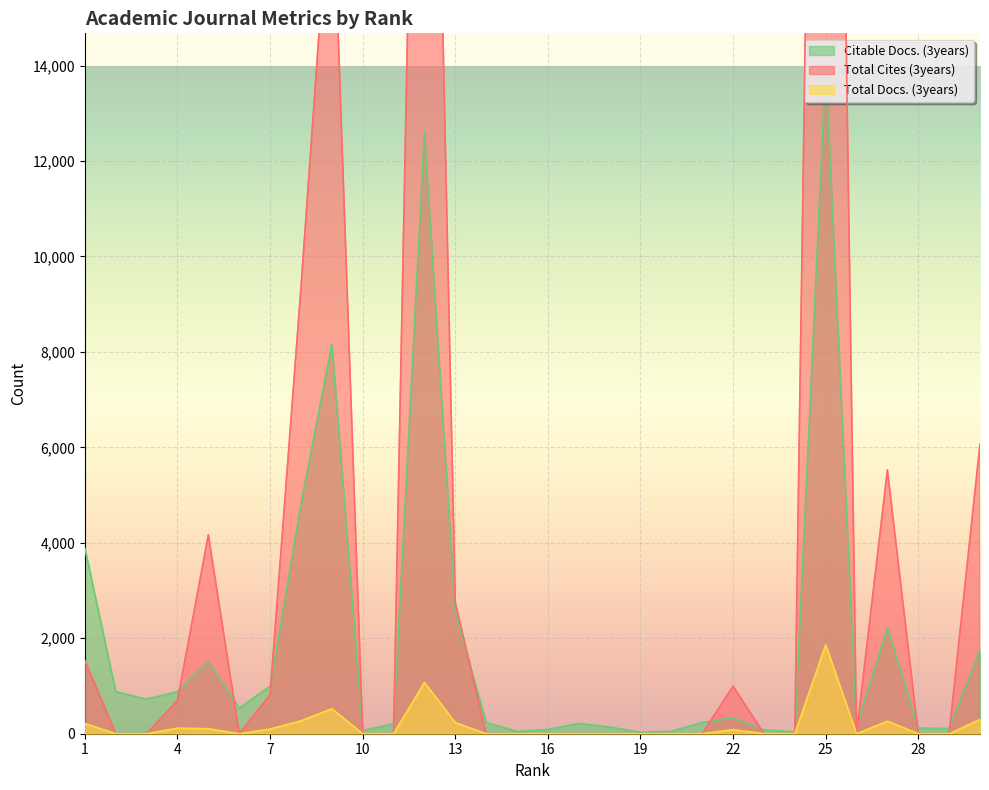

What is the sum of all Citable Docs. (3years) values?

57602